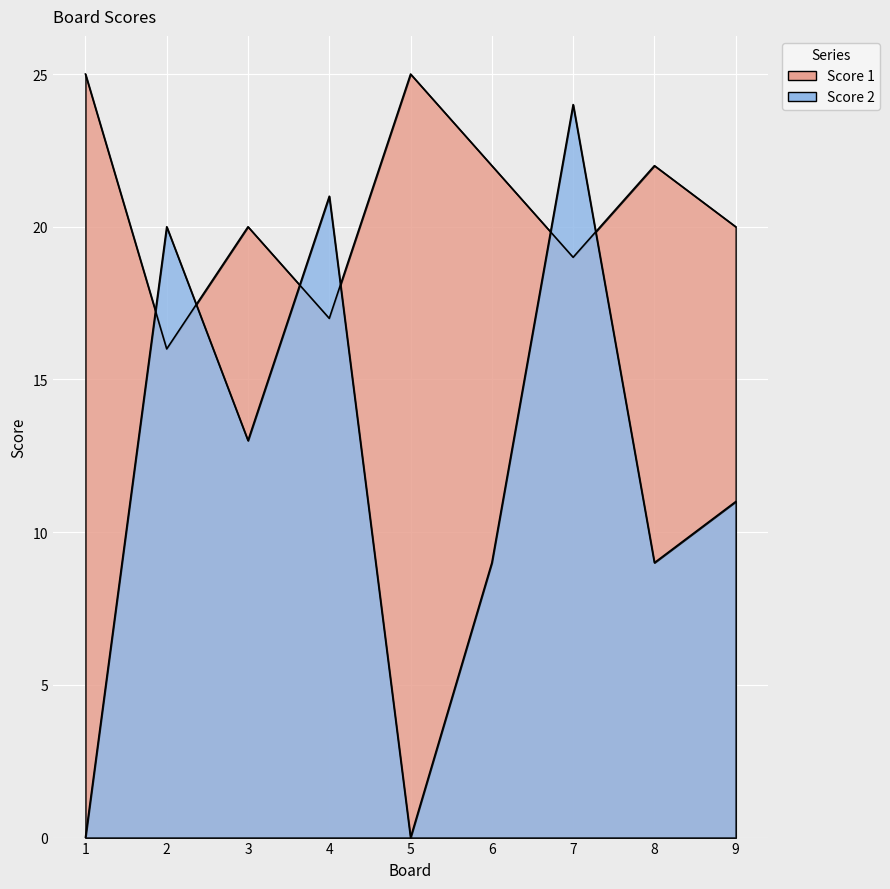

Reading left to right, list all the values displayed in this chart.

Score 1: 25	16	20	17	25	22	19	22	20
Score 2: 0	20	13	21	0	9	24	9	11